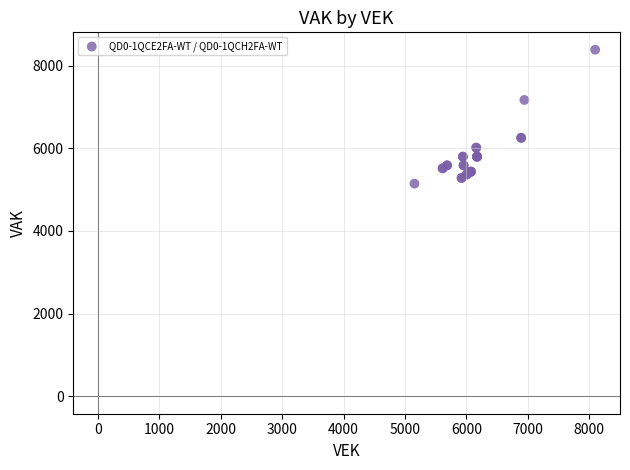

What Y value in the scatter plot is closest to 6764?

7168